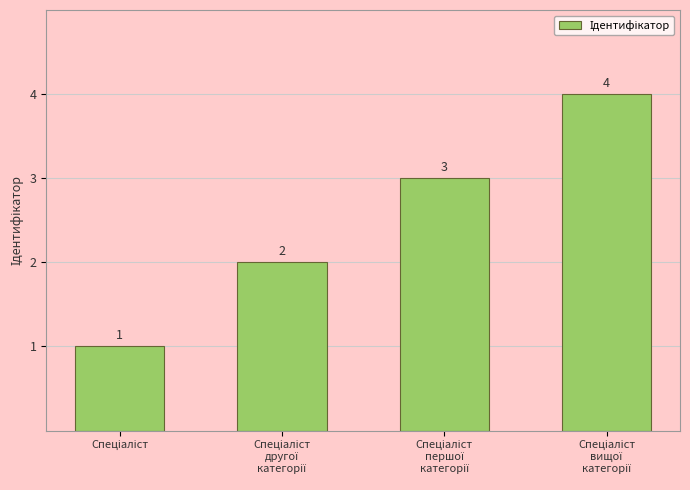

Does the chart contain stacked bars?

No